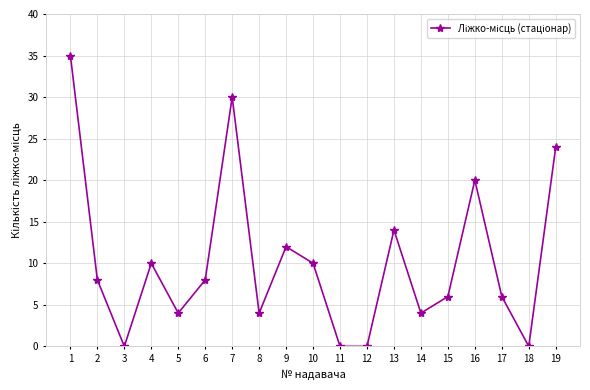

Which has a higher value, 4 or 1?

1